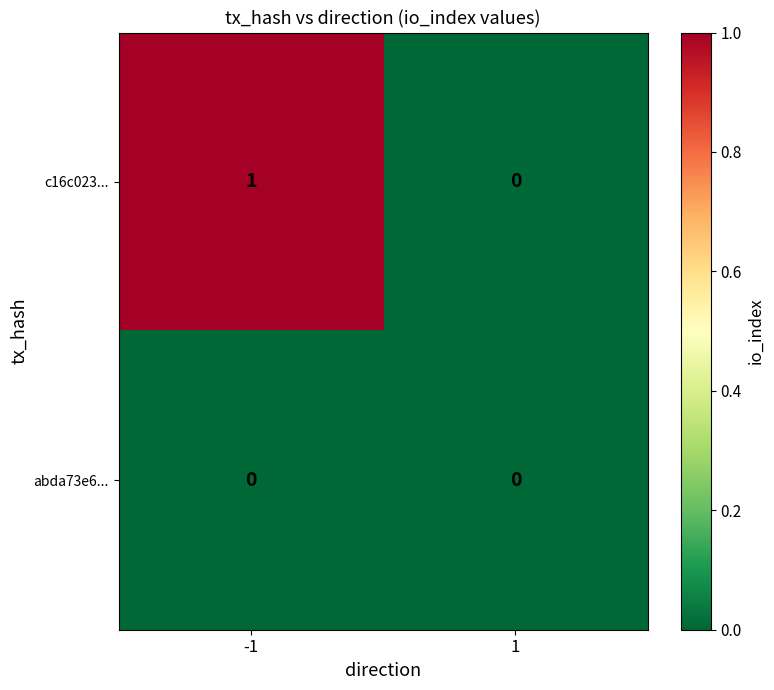

True or false: abda73e6... has a value of 0 at -1.

True